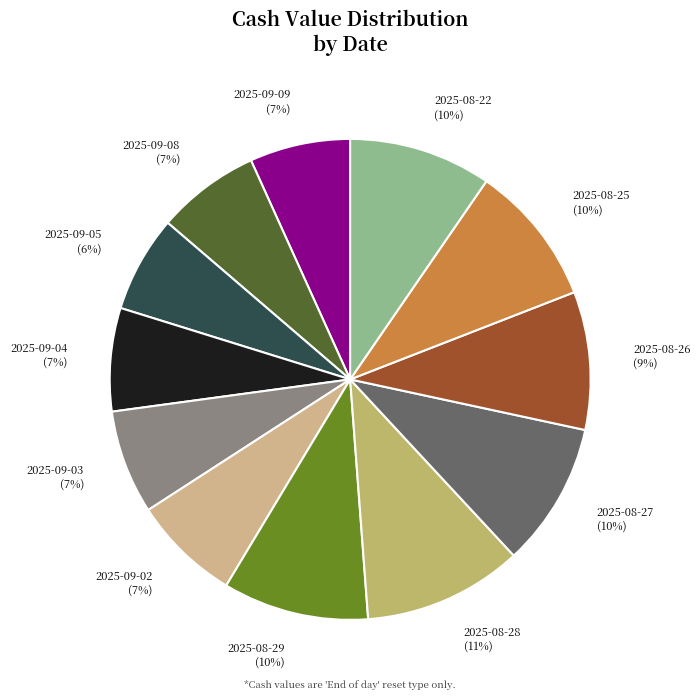

Between 2025-09-08 and 2025-08-25, which is larger?

2025-08-25